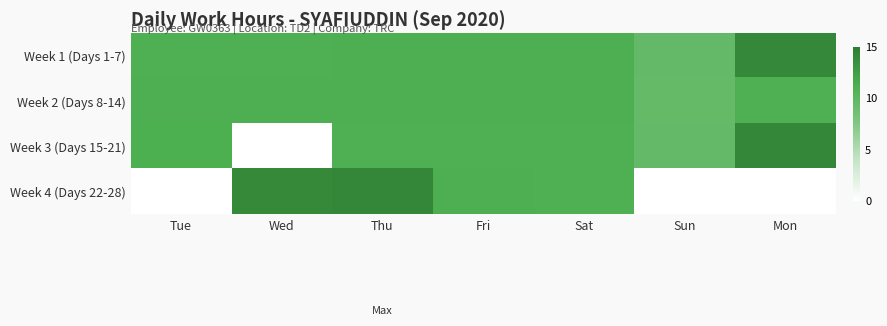

Rank the series at Sun from lowest to highest value.

Week 4 (Days 22-28), Week 2 (Days 8-14), Week 1 (Days 1-7), Week 3 (Days 15-21)